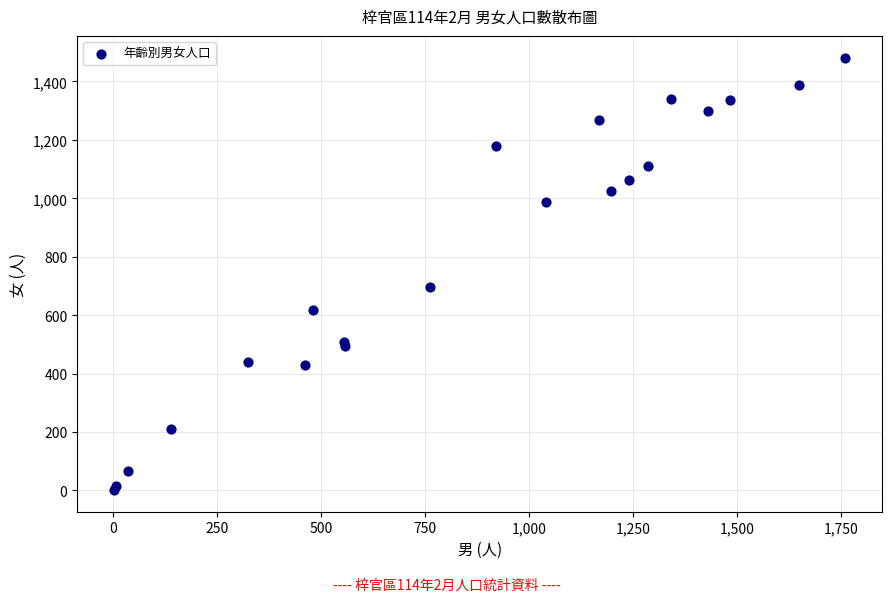

What Y value in the scatter plot is closest to 741?

697